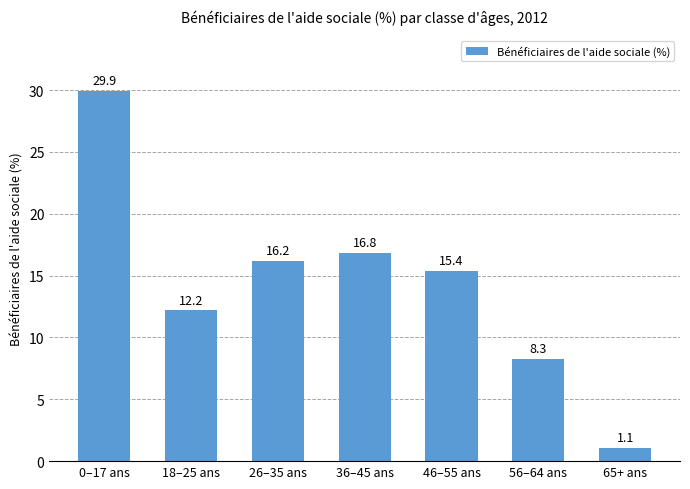

What is the smallest value displayed?

1.1